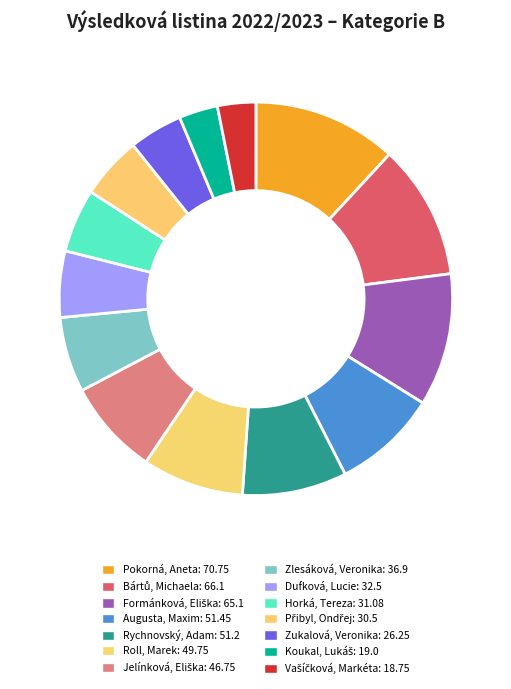

True or false: Přibyl, Ondřej accounts for 5% of the total.

True